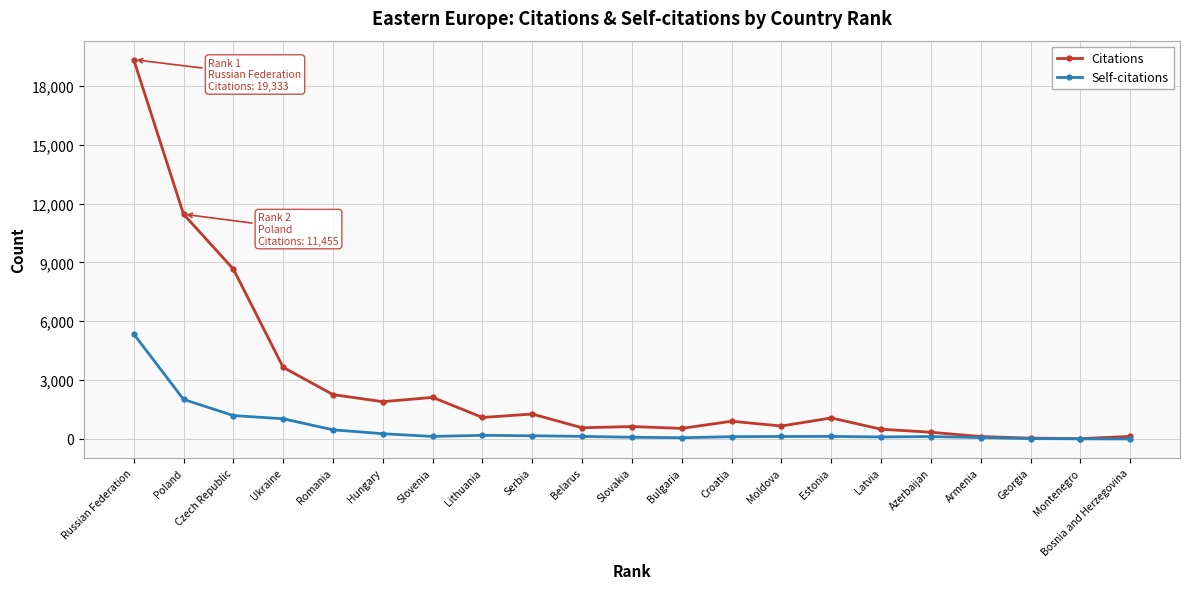

Which series has the largest range (max minus min)?

Citations